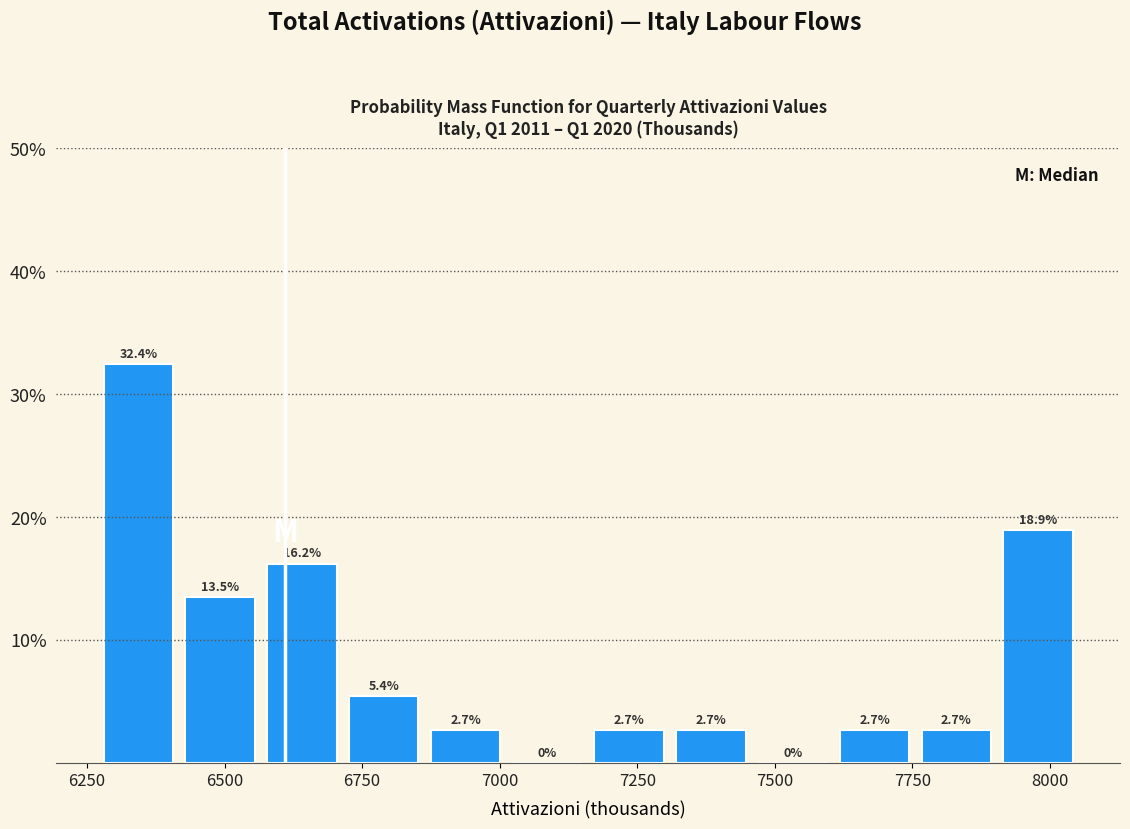

Read against the x-axis, roughly where is the centre of the tallest bar?

6350